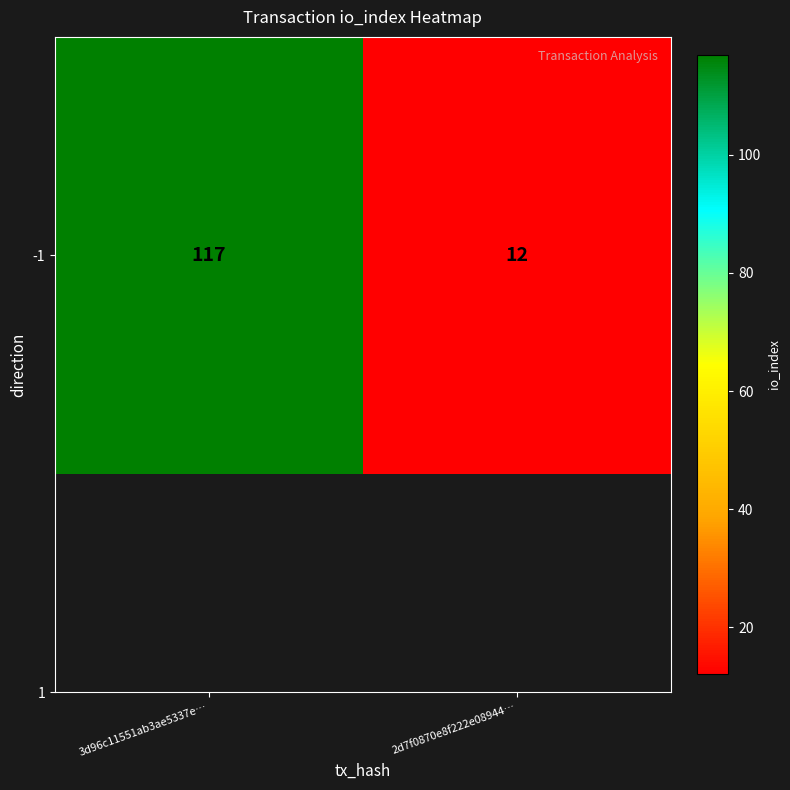

Reading left to right, transcribe all the data shown in this chart.

117	12